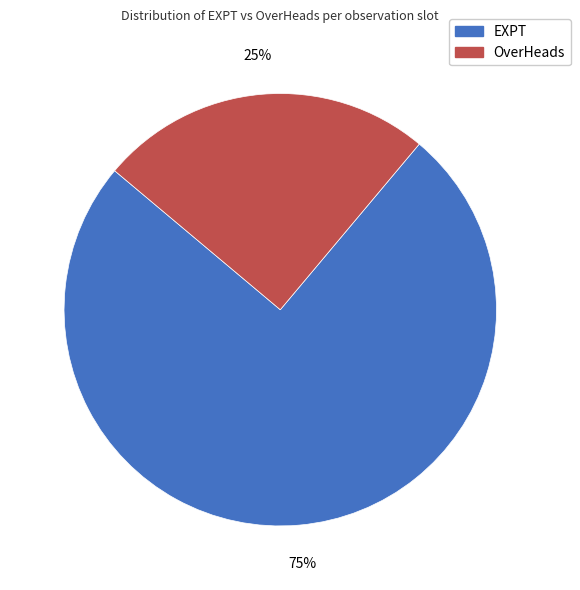

What is the smallest slice in the pie chart?

OverHeads